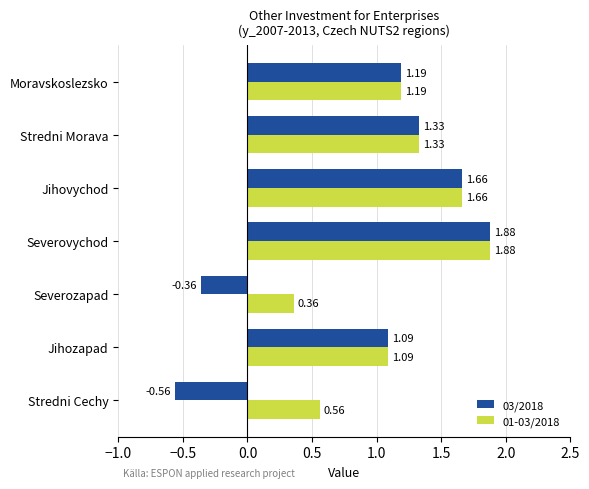

What is the sum of the 03/2018 values at Severozapad and Stredni Morava?

1.0